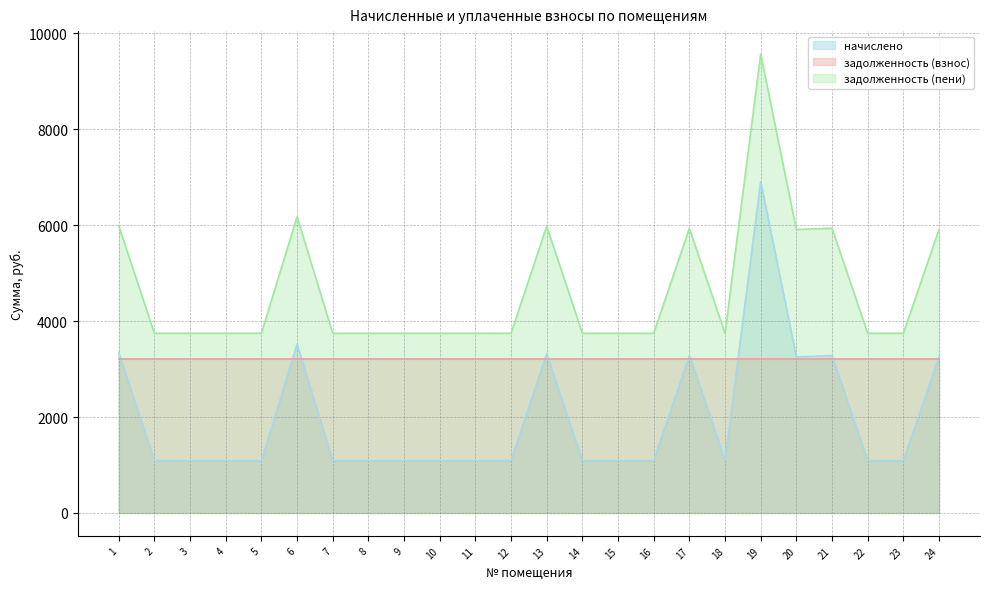

Between 2 and 20, which series saw the biggest shift?

задолженность (пени)